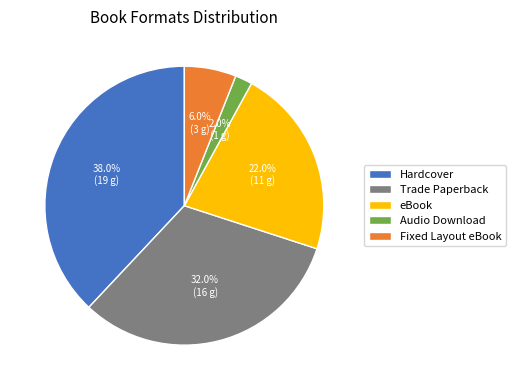

What percentage is NOT represented by Trade Paperback?

68.0%